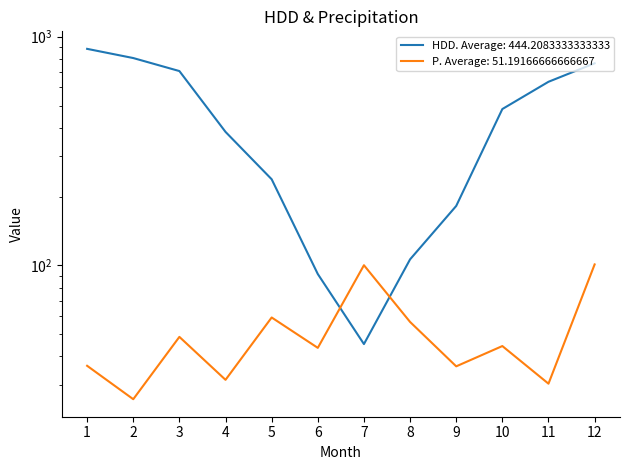

What is the average value?

444.2